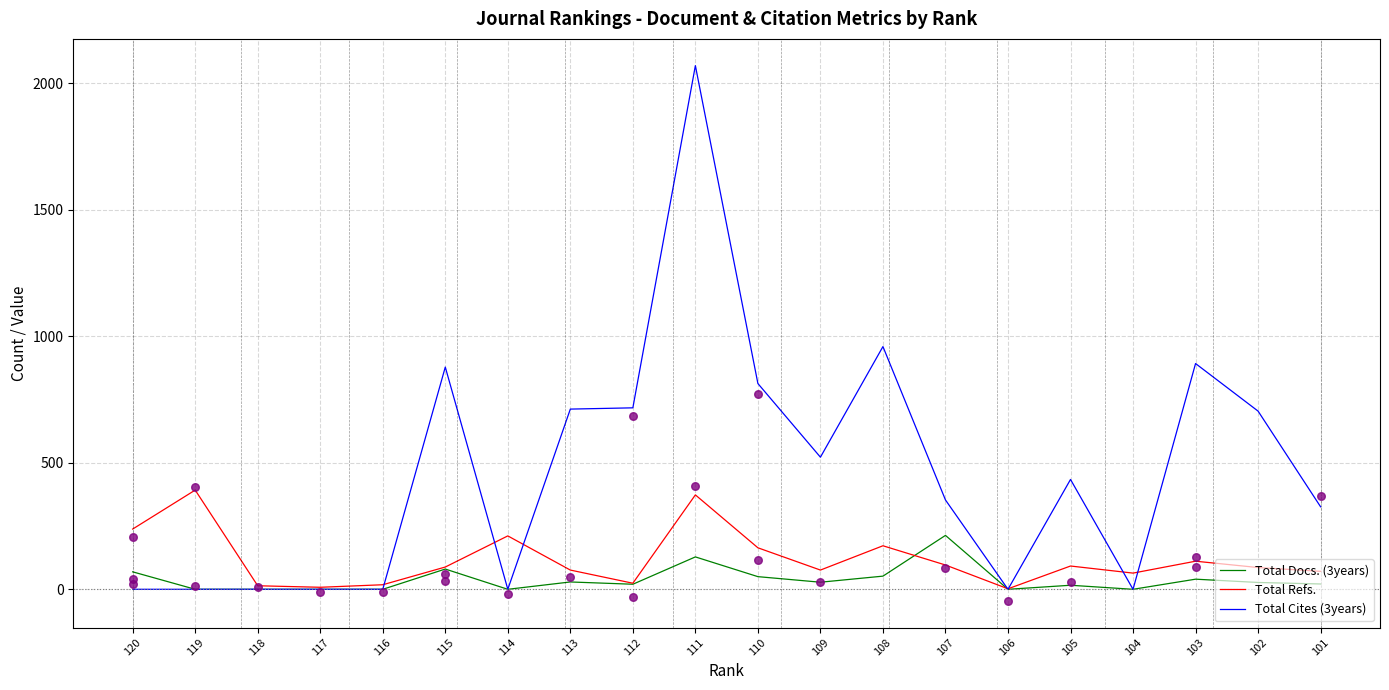

Which series contains the highest Y value?

Total Cites (3years)